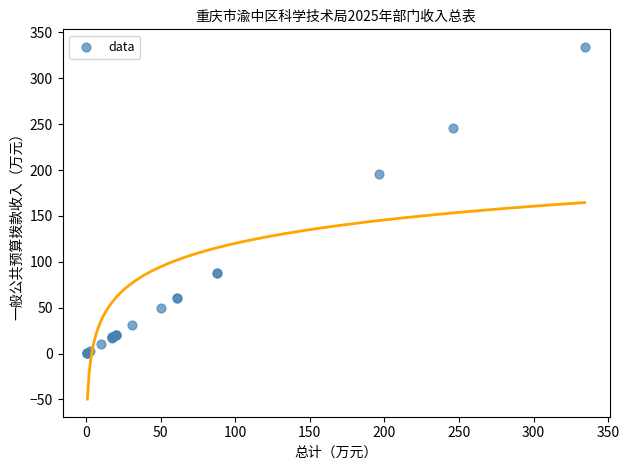

What Y value in the scatter plot is closest to 167?

196.1